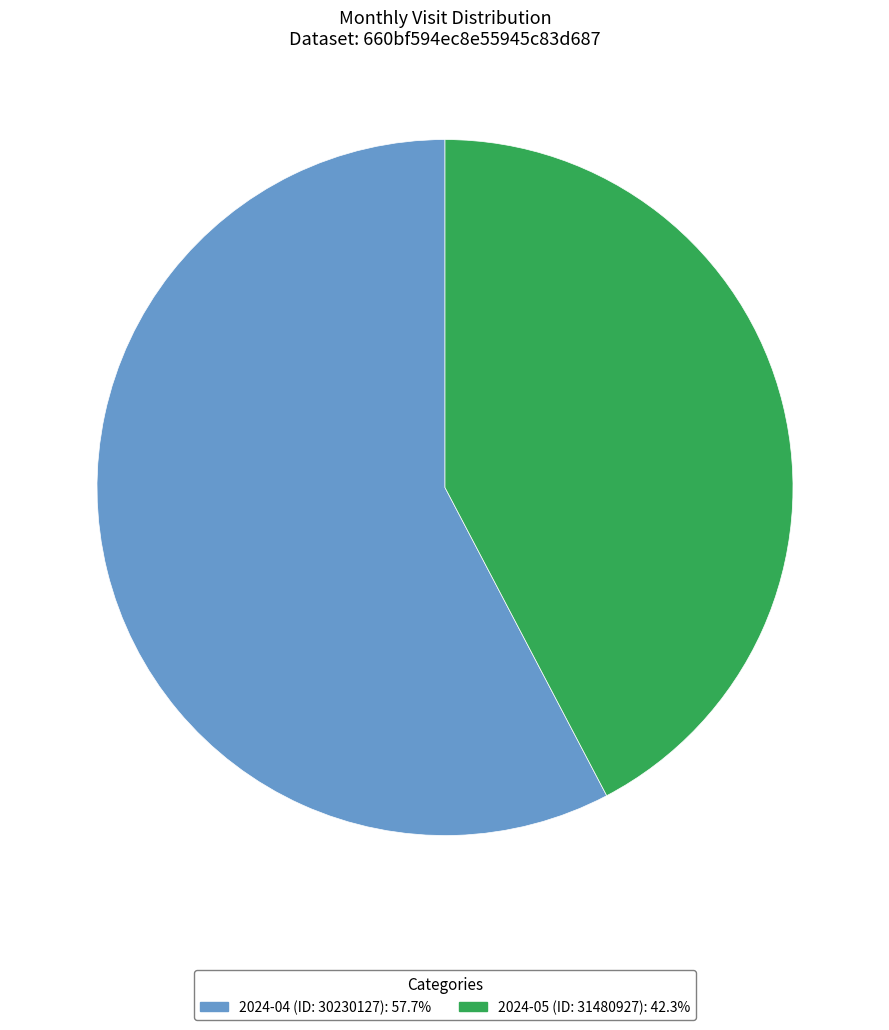

Is the sum of 2024-04 (ID: 30230127): 57.7% and 2024-05 (ID: 31480927): 42.3% greater than half?

Yes